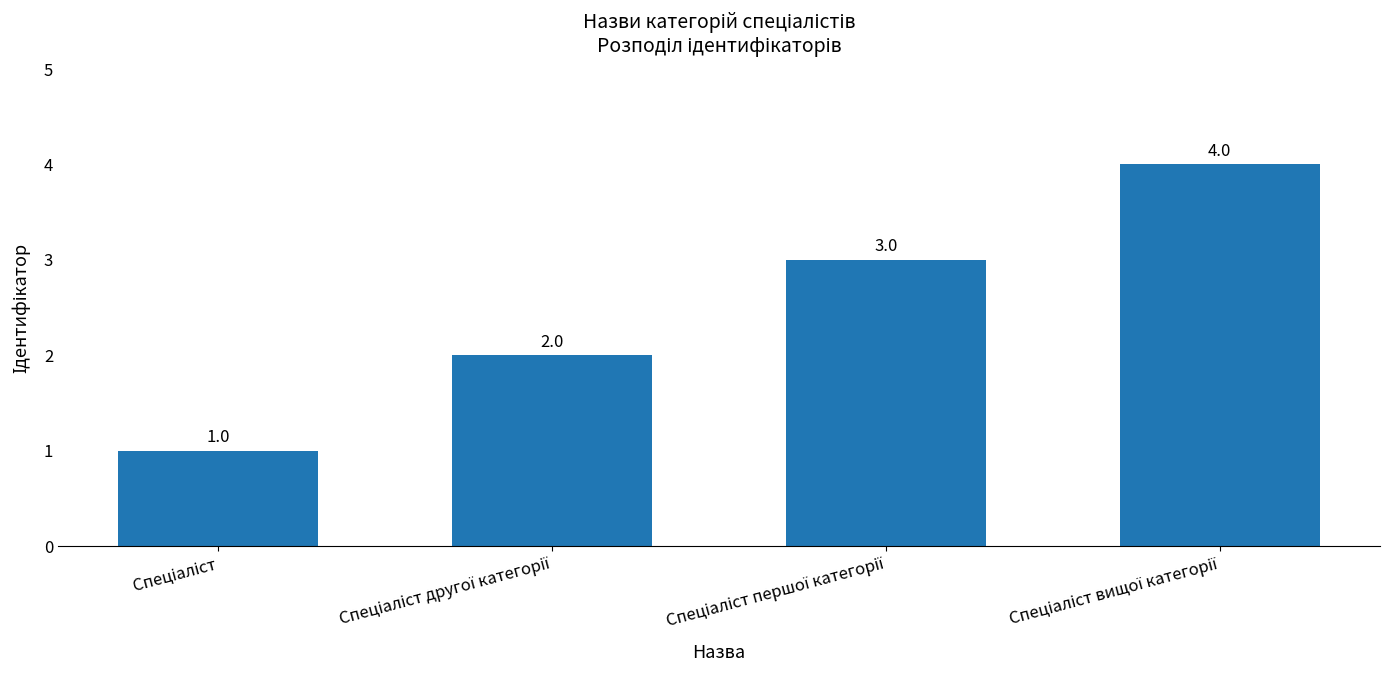

What is the value of the 3rd bar from the left?

3